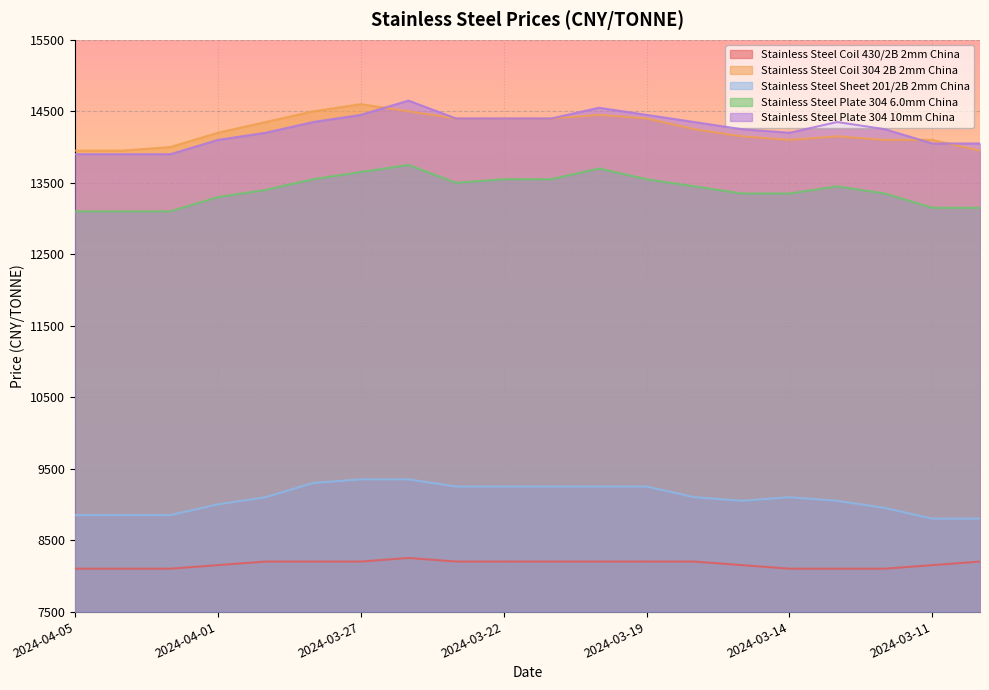

Does the chart display data point markers on the line(s)?

No